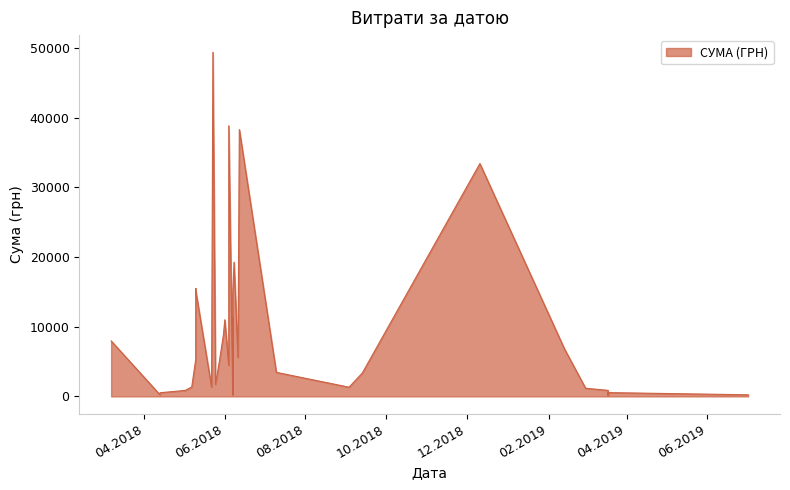

How many distinct data groups are displayed?

1